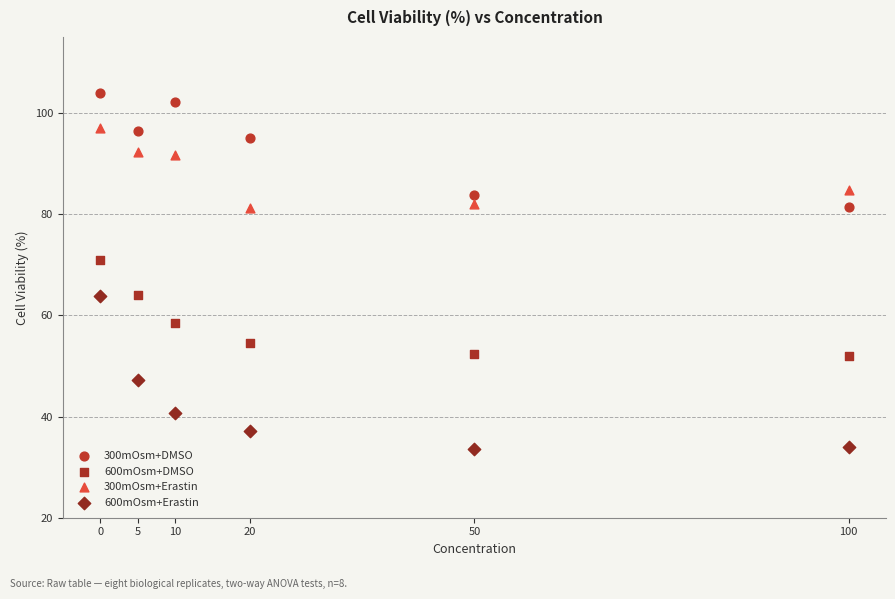

Which series has the widest spread of Y values?

600mOsm+Erastin